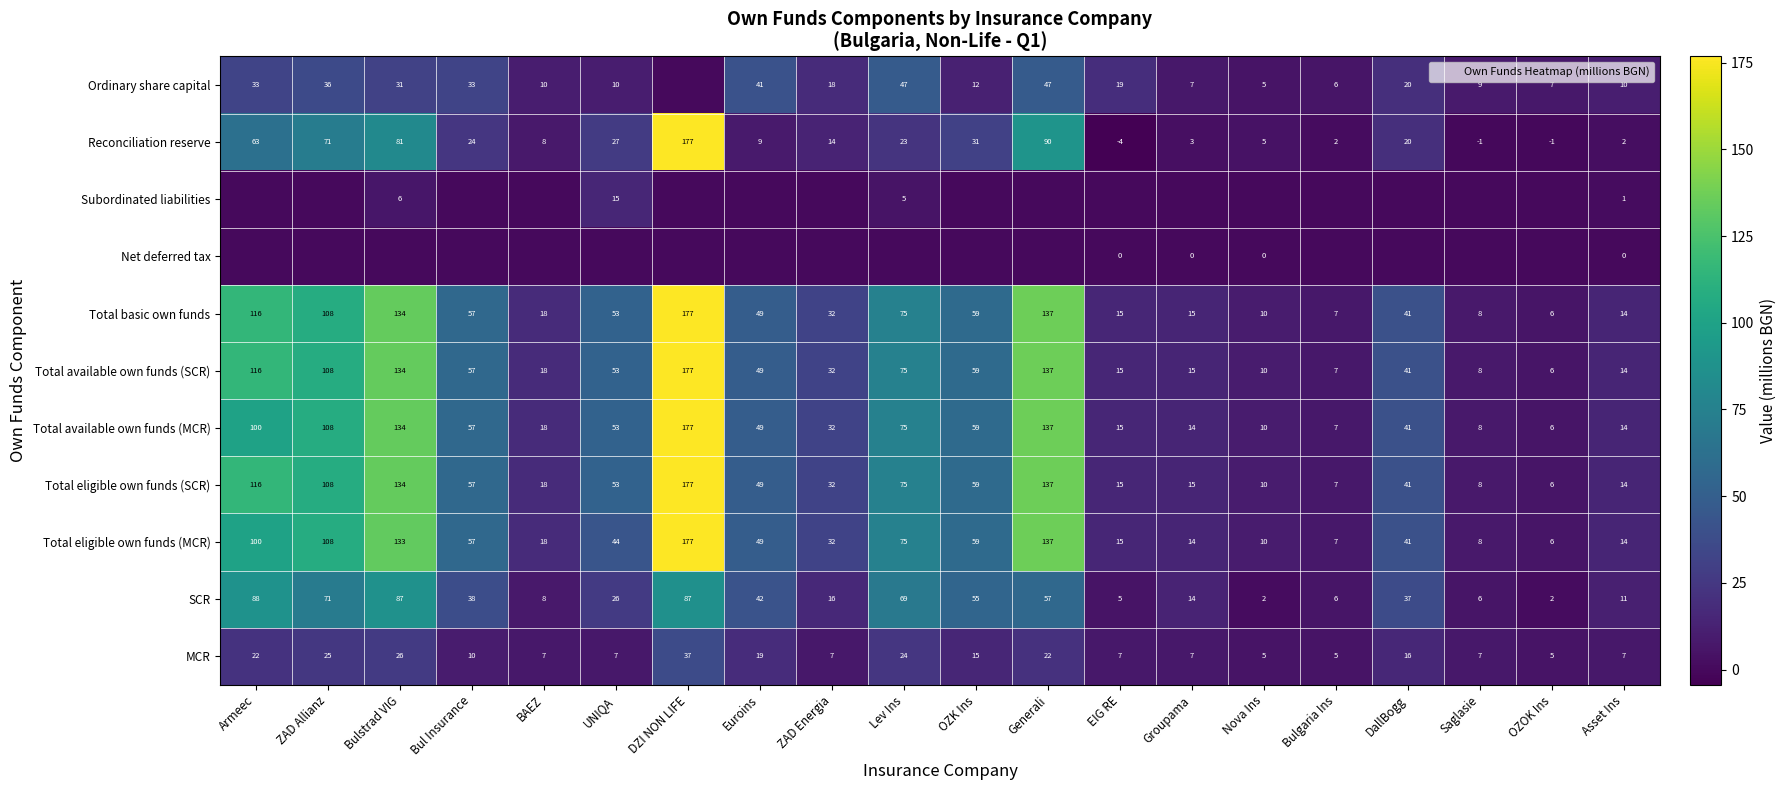

How many values in the Total available own funds (SCR) series exceed 48?

10